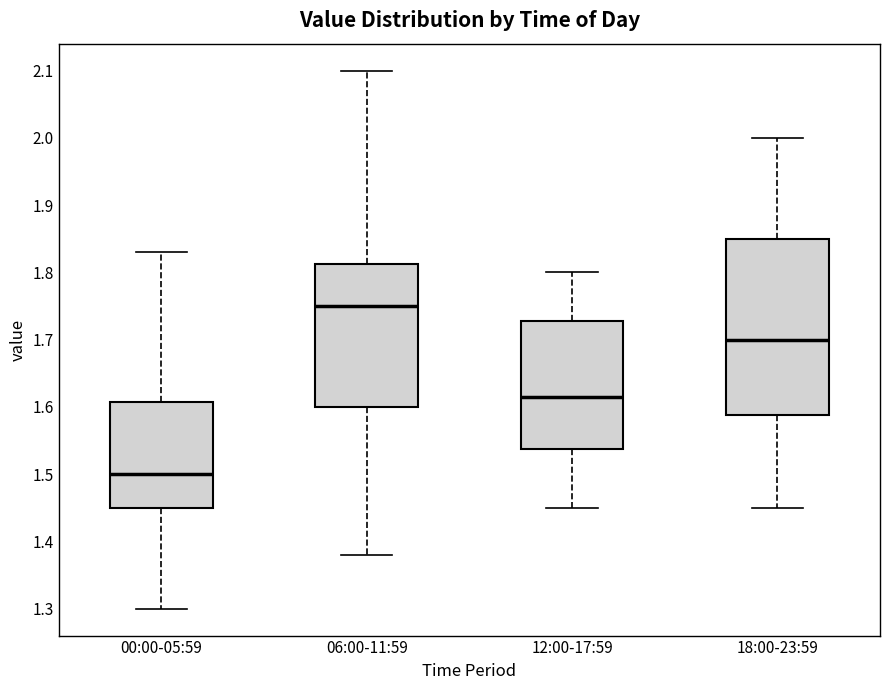

Reading left to right, transcribe this box plot: for each box, give where its median line is, the range the box spans, and where its two whiskers end, as read against the y-axis. The values are not printed on the chart, so give them approximately, as read against the axis.

00:00-05:59: median 1.50, box 1.45 to 1.61, whiskers 1.30 to 1.83
06:00-11:59: median 1.75, box 1.60 to 1.81, whiskers 1.38 to 2.10
12:00-17:59: median 1.62, box 1.54 to 1.73, whiskers 1.45 to 1.80
18:00-23:59: median 1.70, box 1.59 to 1.85, whiskers 1.45 to 2.00